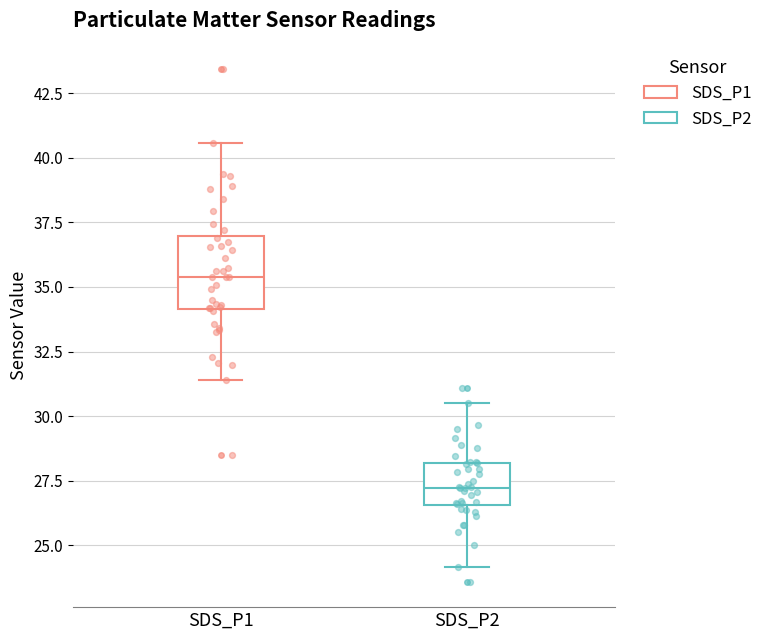

Reading left to right, read every box against the y-axis: the position of its median line, the range the box covers, and the ends of its whiskers. The values are not printed on the chart, so give them approximately, as read against the axis.

SDS_P1: median 35.5, box 34.0 to 37.0, whiskers 31.5 to 40.5
SDS_P2: median 27.0, box 26.5 to 28.0, whiskers 24.0 to 30.5